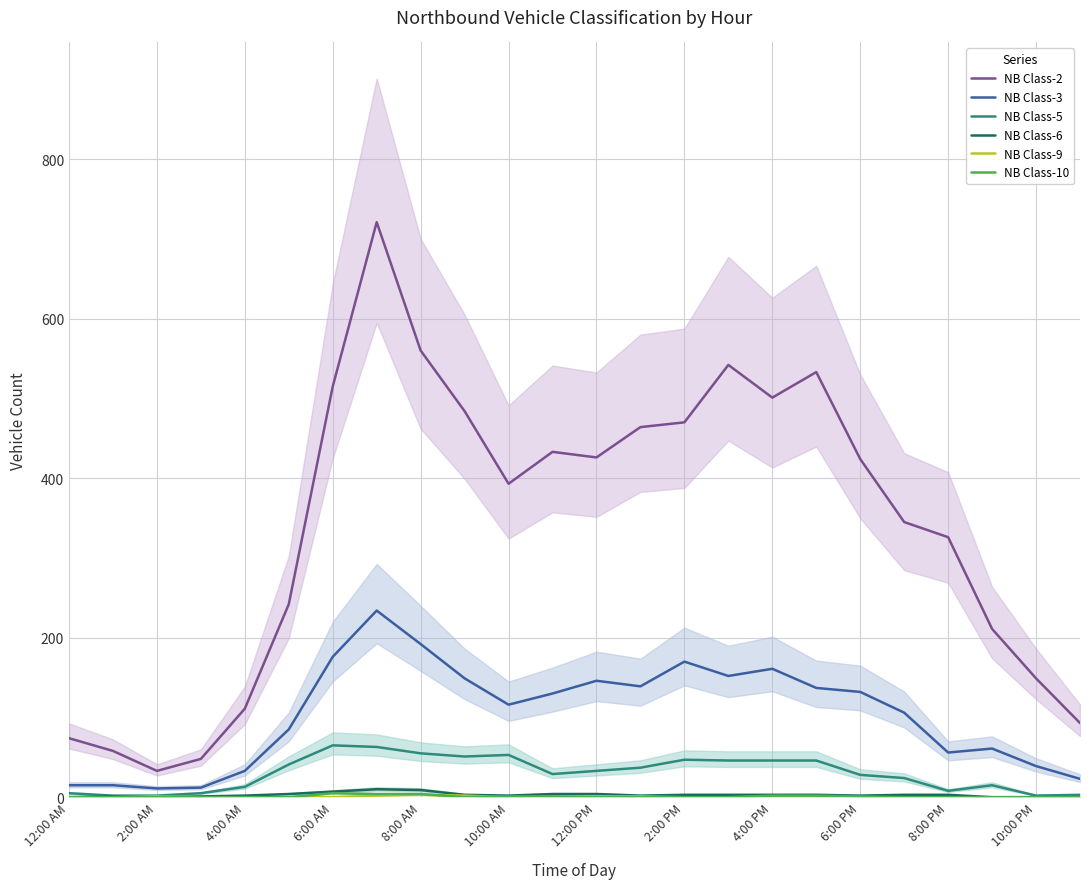

Is it true that NB Class-6 equals 3 at 19?

True